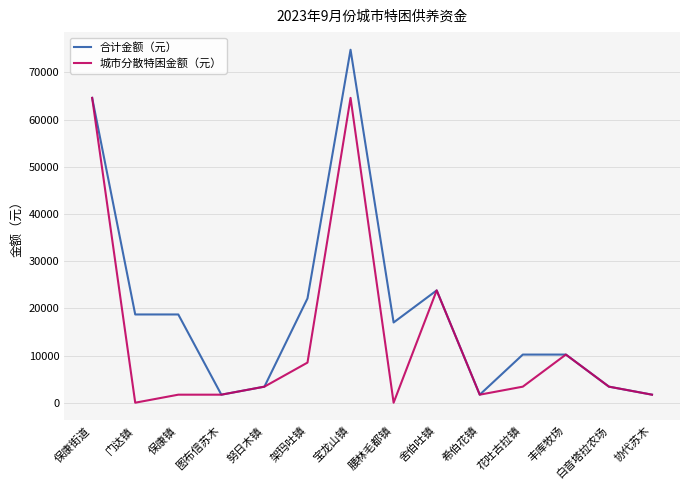

List the series in order of their overall mean, highest first.

合计金额（元）, 城市分散特困金额（元）